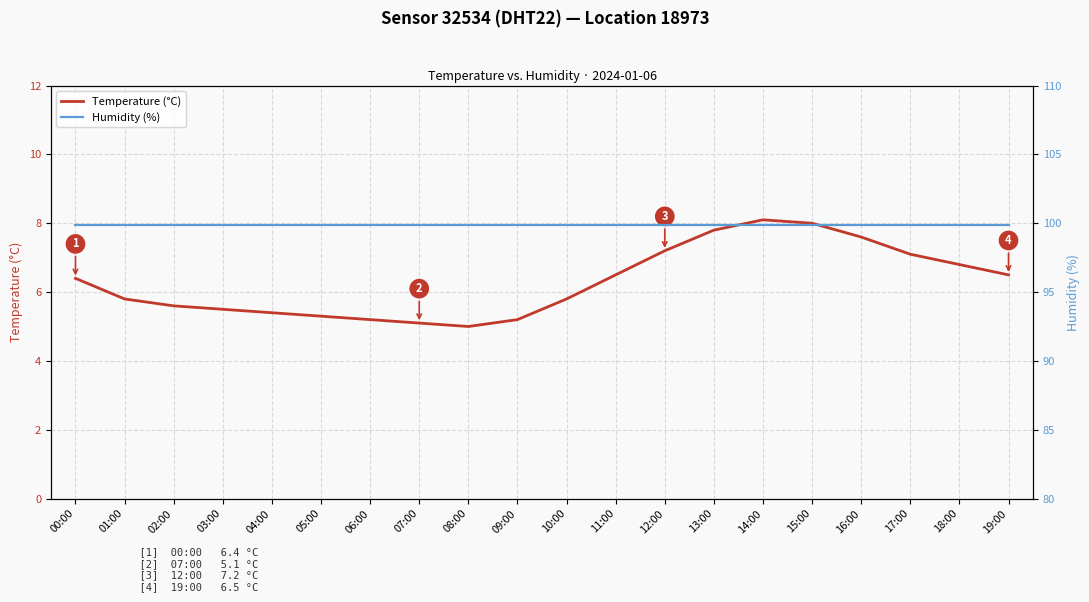

How many distinct data groups are displayed?

2